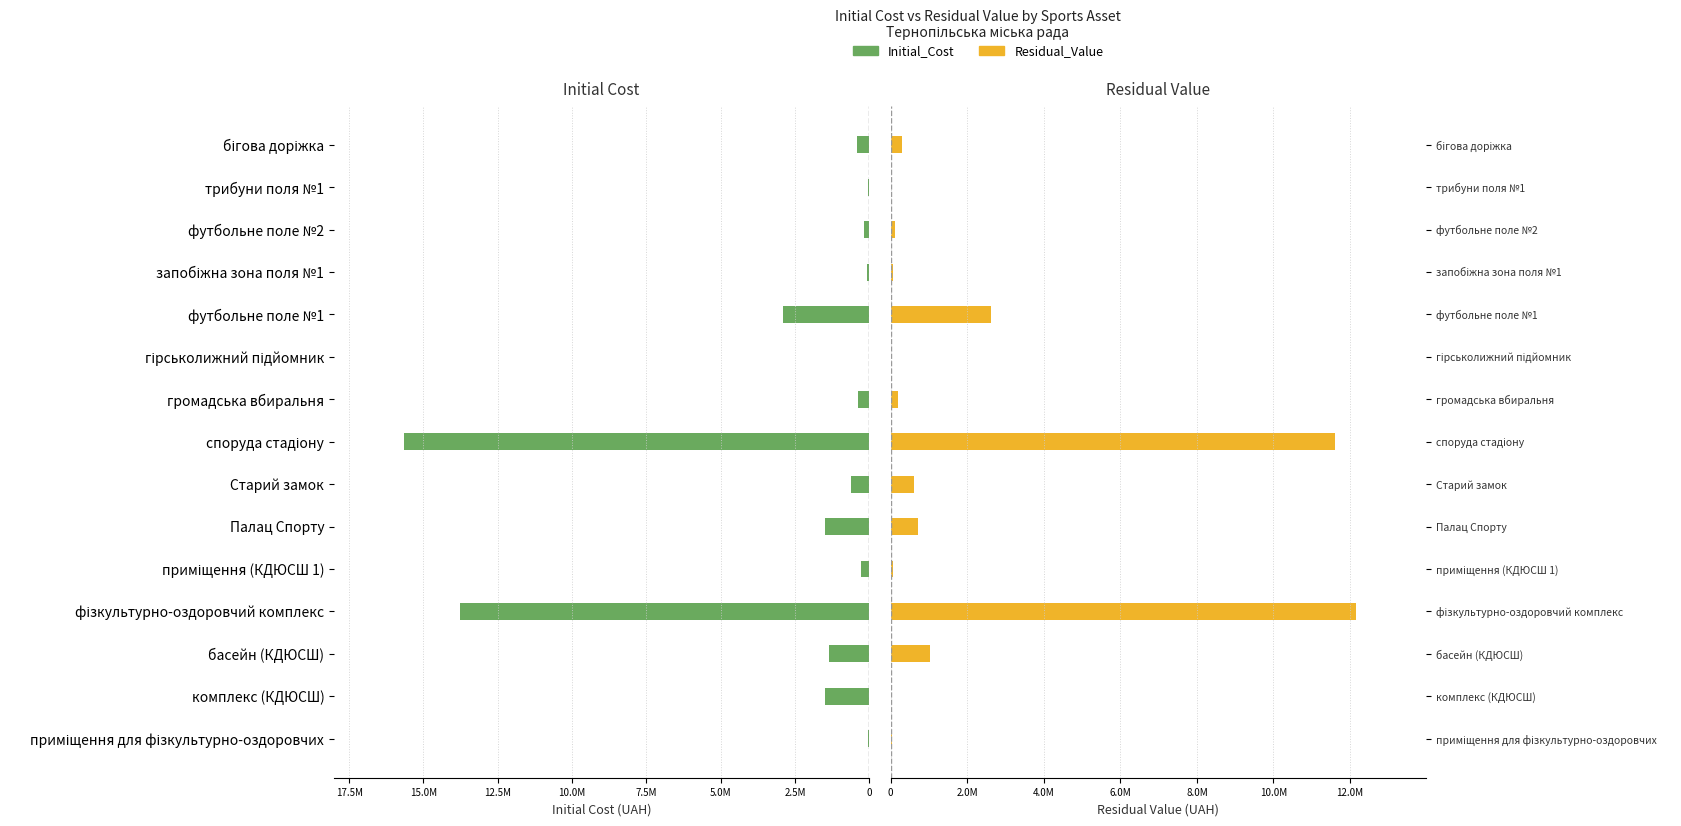

Is it true that Residual_Value equals 3906137.3 at футбольне поле №1?

False